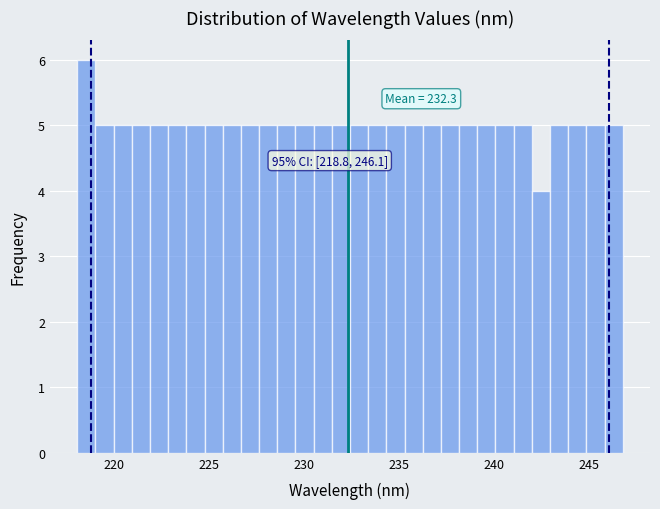

Around what value on the x-axis is the tallest bar? Give the approximate position of its centre, as read against the axis.

218.5